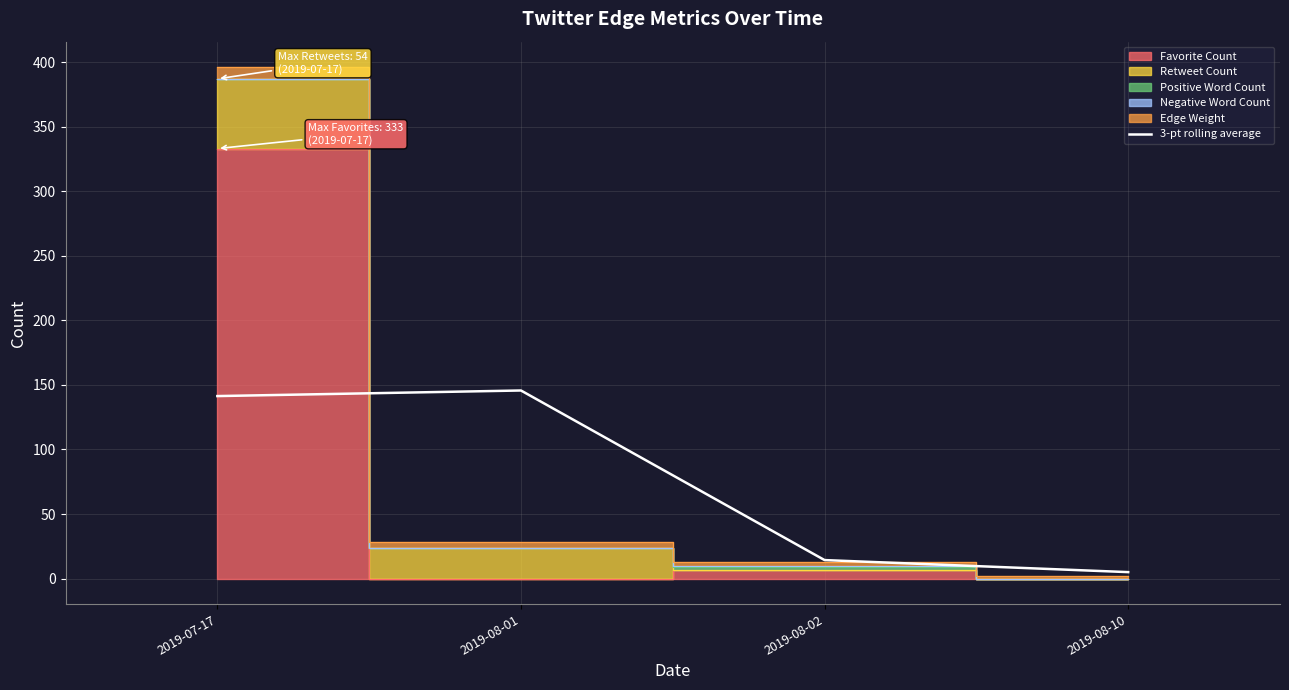

At which label does 3-pt rolling average reach its minimum?

2019-08-10